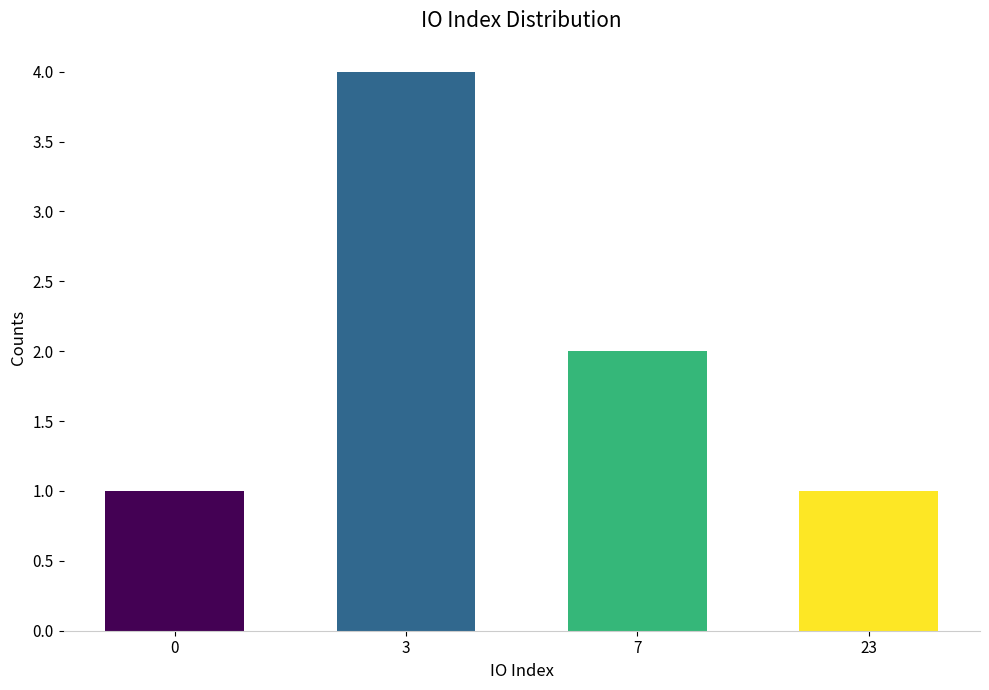

What is the sum of all values?

8